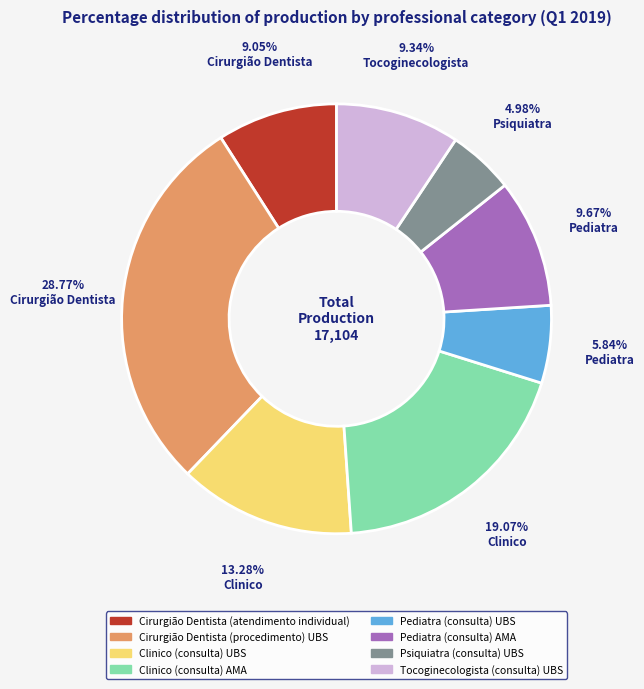

What portion of the pie excludes Clinico (consulta) UBS?

86.7%